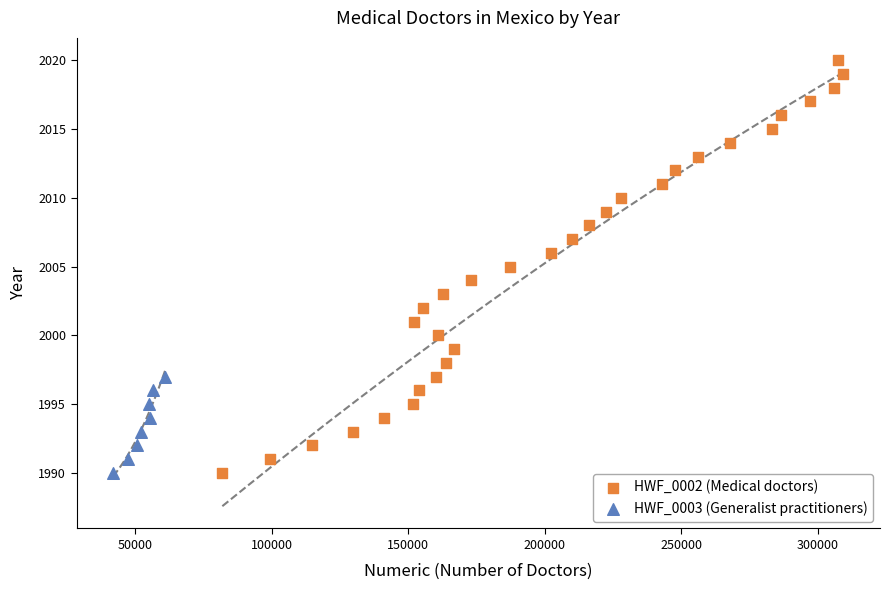

Which series has the widest spread of Y values?

HWF_0002 (Medical doctors)